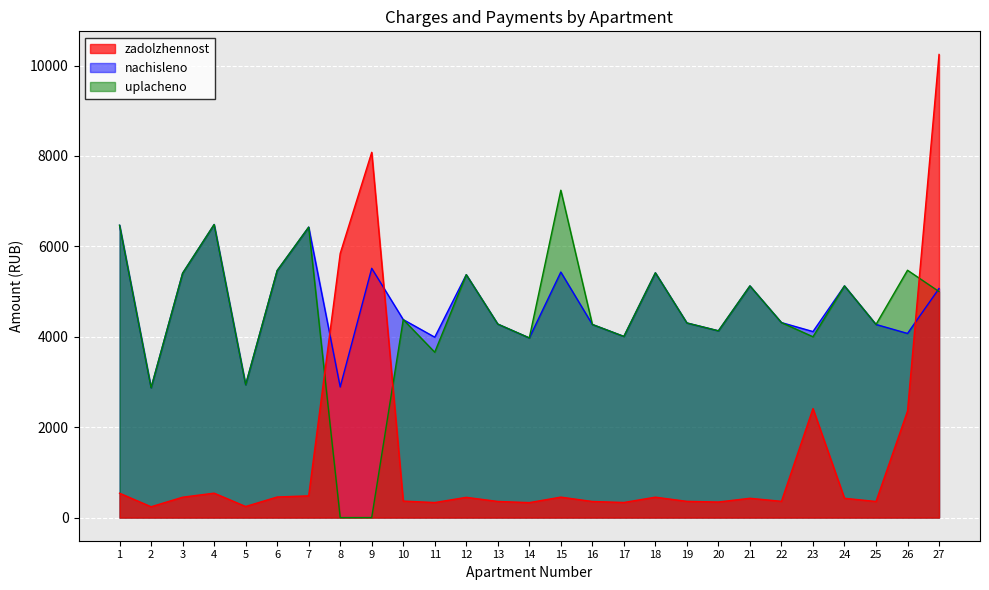

Which series ends up on top after the final intersection of uplacheno and zadolzhennost?

zadolzhennost